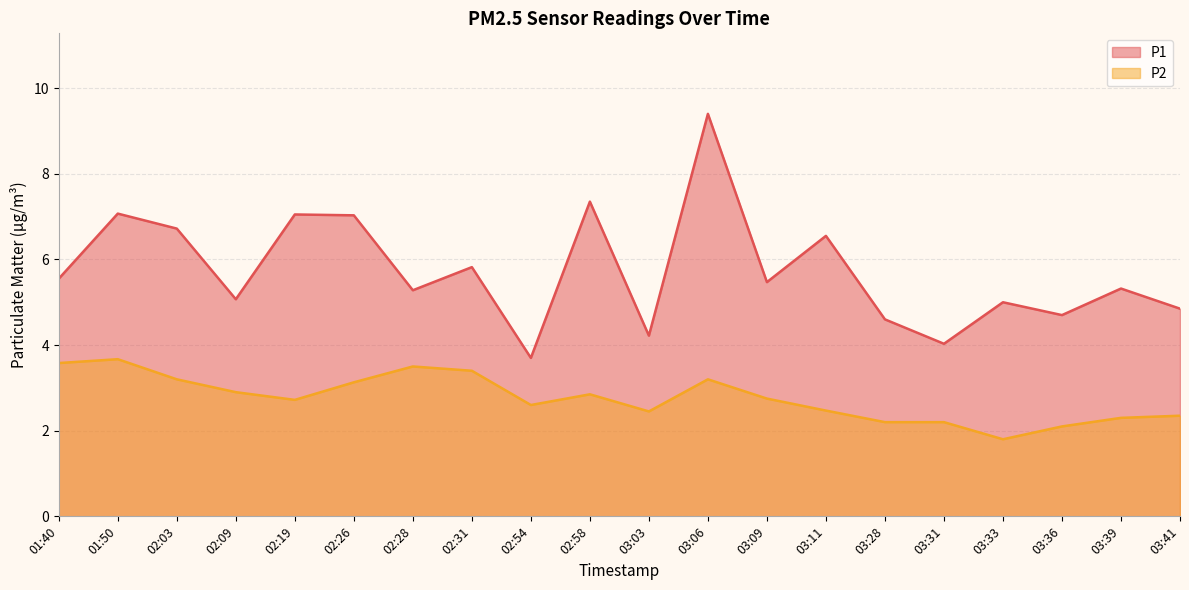

True or false: P2 and P1 cross at least once.

False